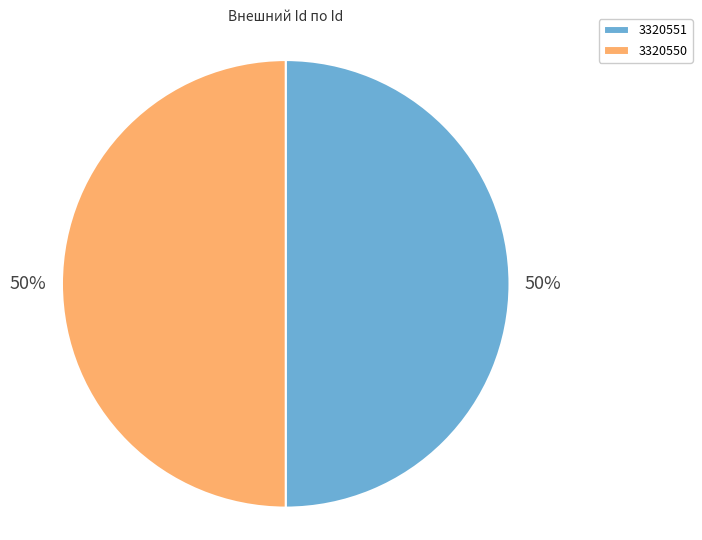

Is the sum of 3320551 and 3320550 greater than half?

Yes